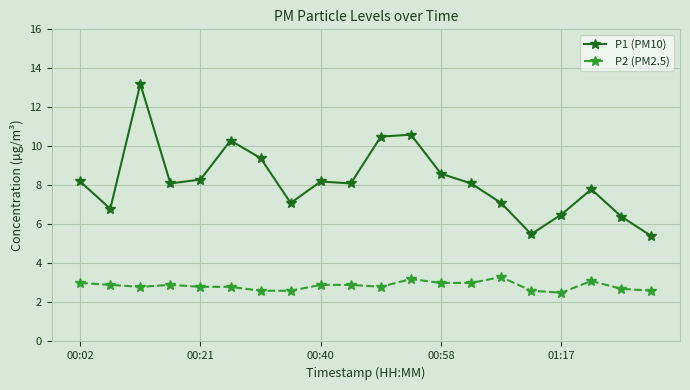

Rank the series by their average value, from lowest to highest.

P2 (PM2.5), P1 (PM10)